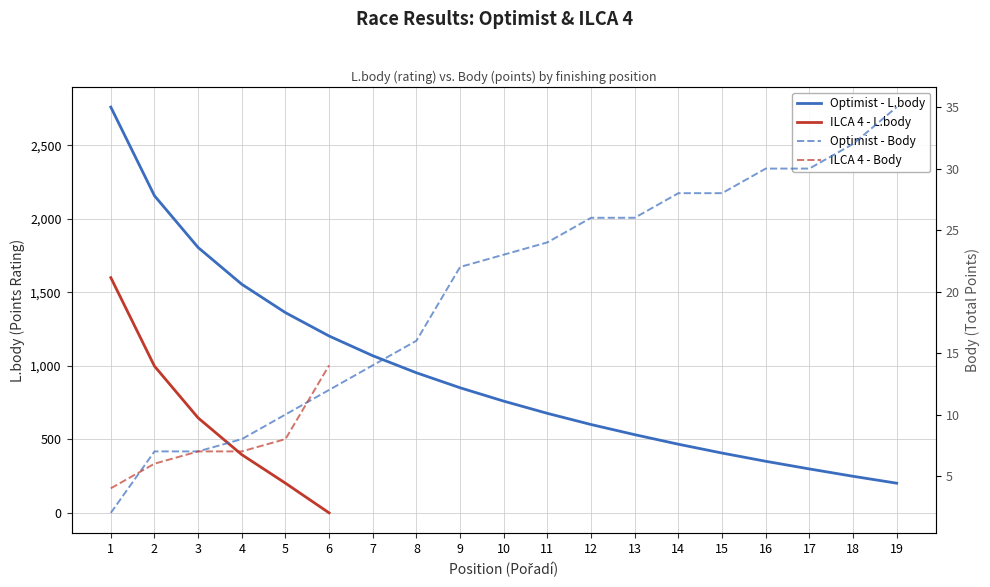

Which series has the widest spread of values?

Optimist - L.body